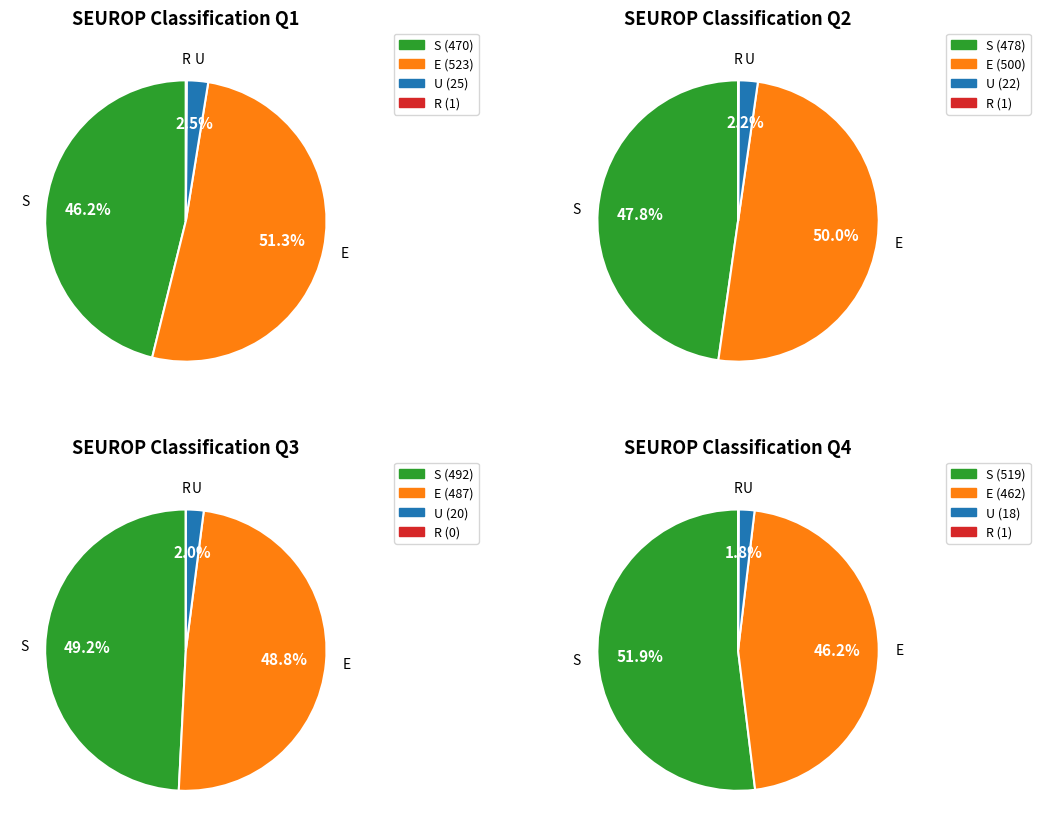

Is the sum of 4 and 11 greater than half?

No